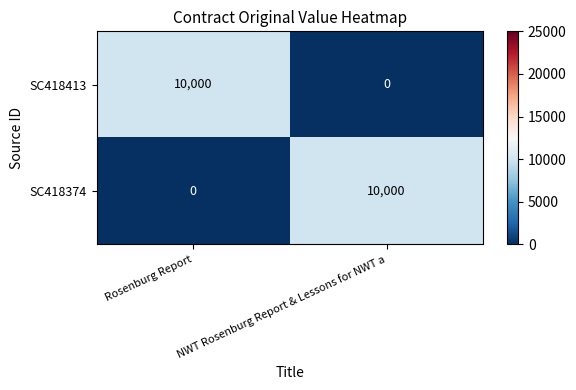

What is the total value across all series at Rosenburg Report?

10000